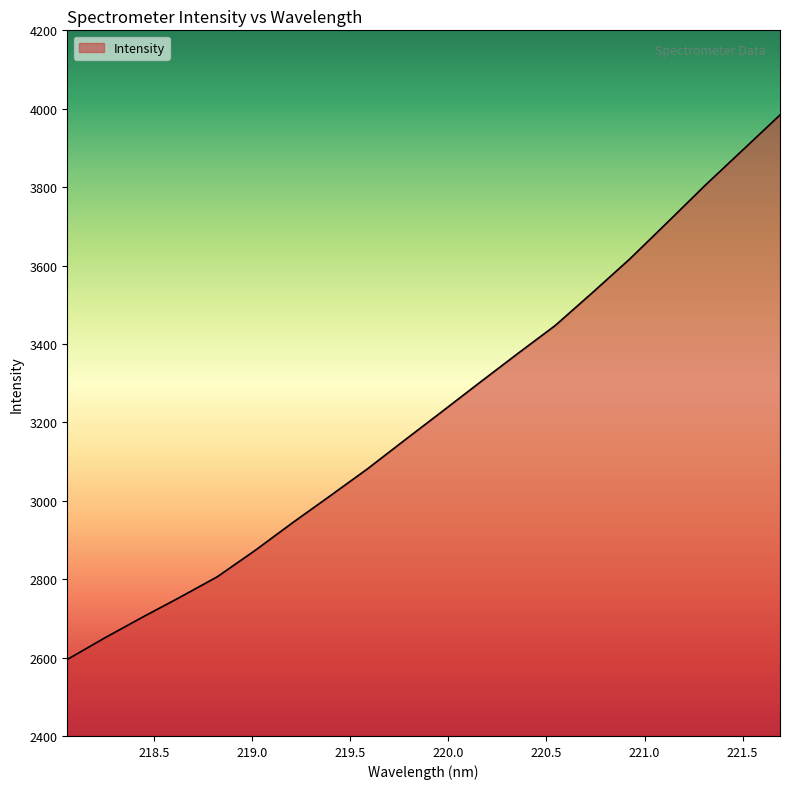

What is the greatest value displayed?

3984.1